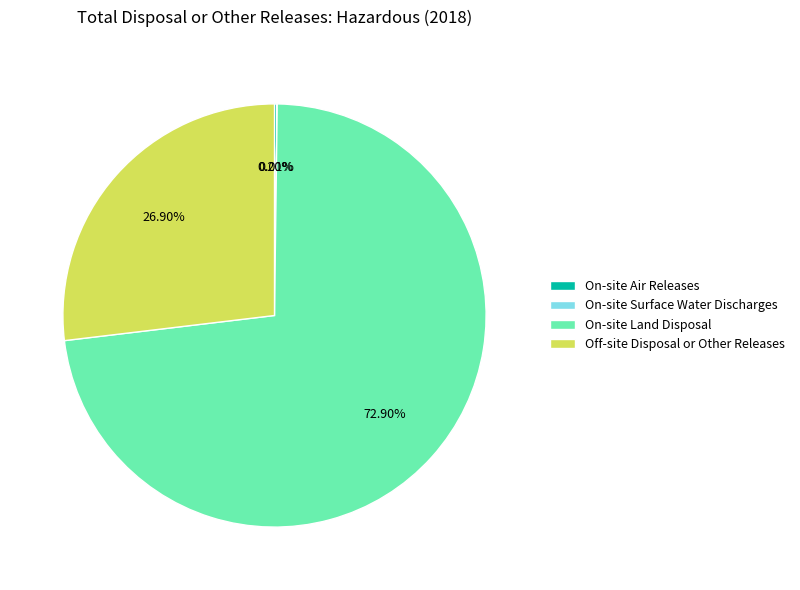

What is the largest slice in the pie chart?

On-site Land Disposal